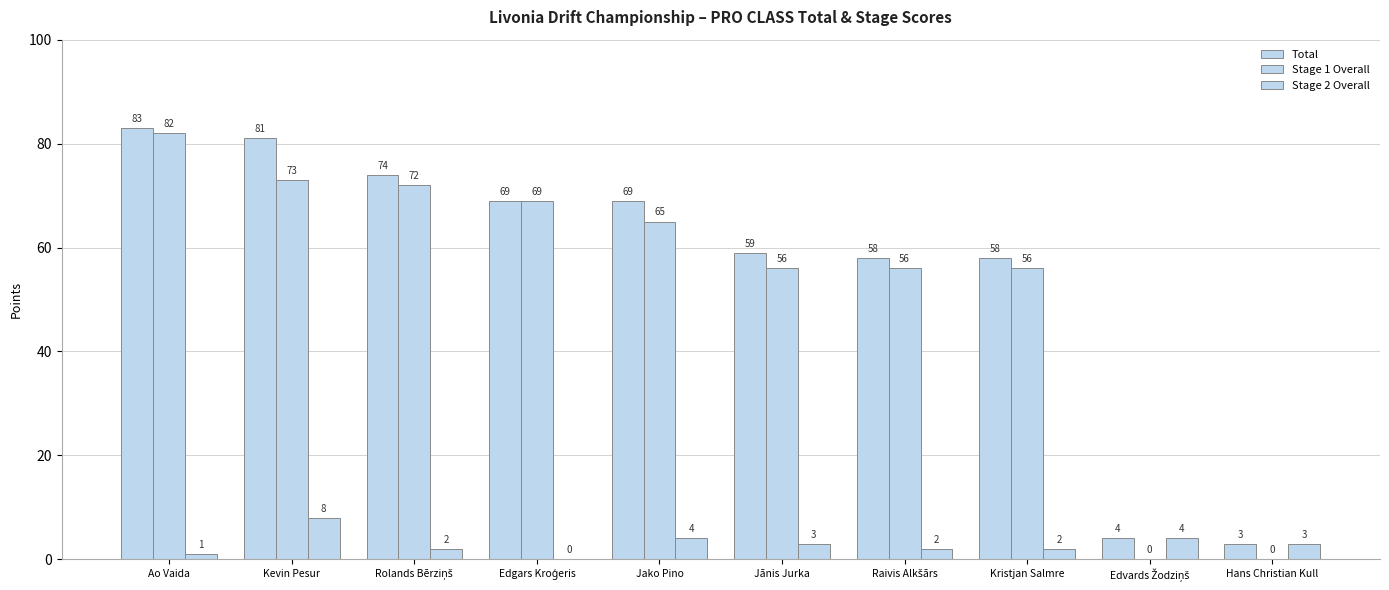

The value of Stage 1 Overall at Kristjan Salmre is 15. True or false?

False